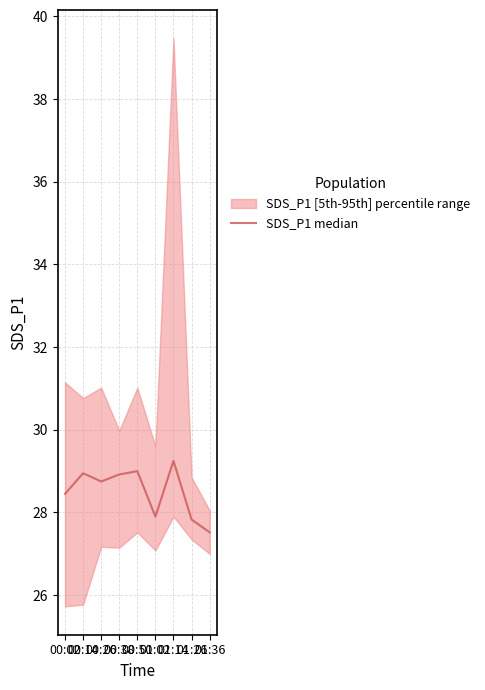

Does the chart have visible grid lines?

Yes